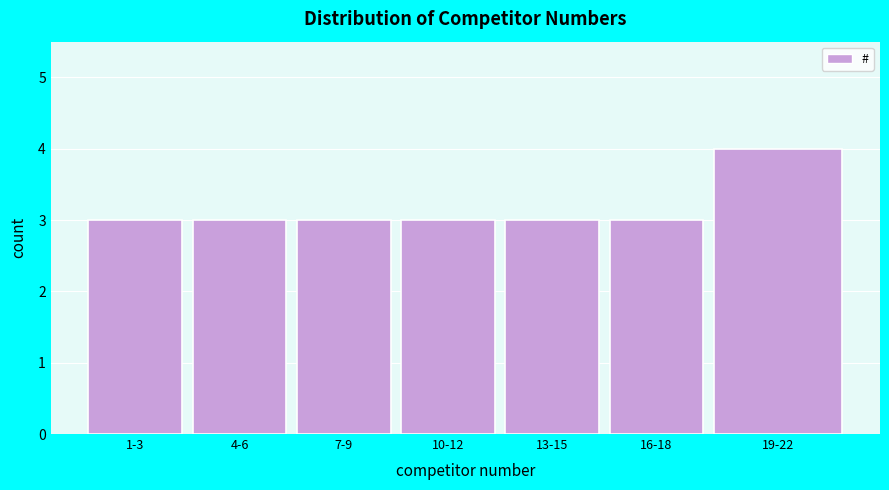

Reading left to right, transcribe all the data shown in this chart.

3	3	3	3	3	3	4